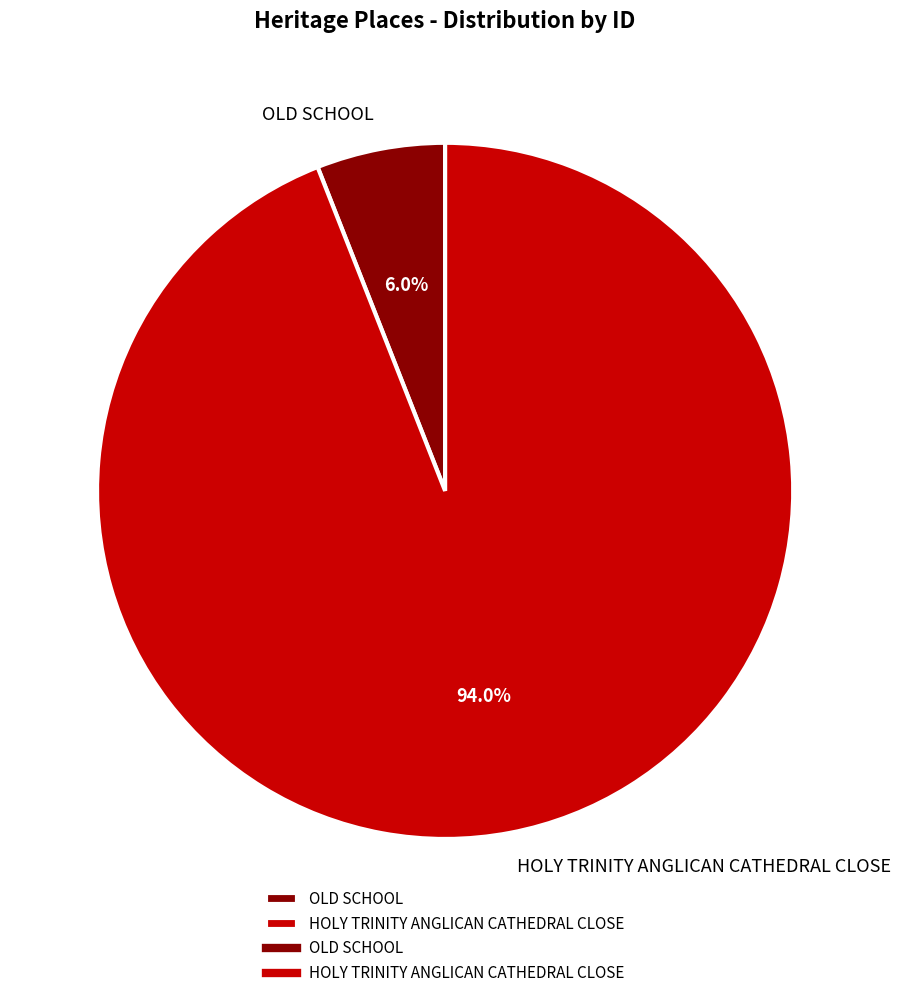

How many slices are in this pie chart?

2